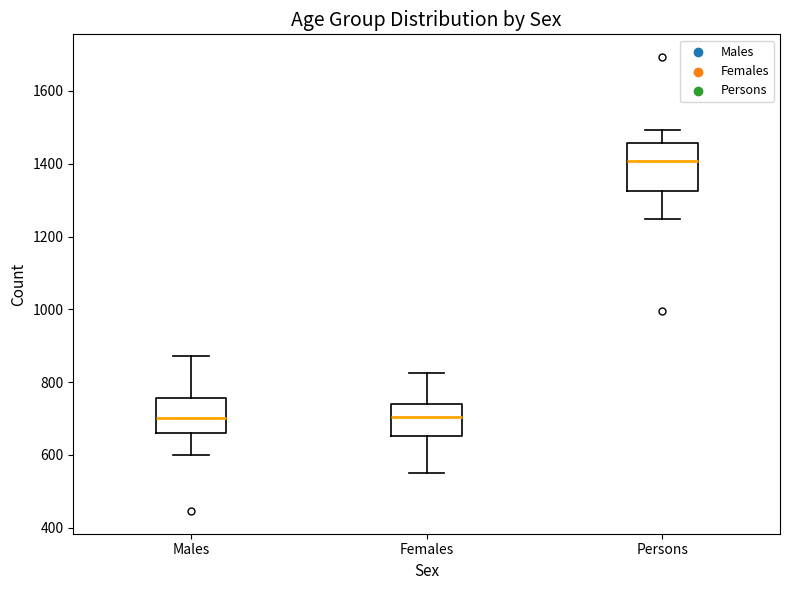

Reading left to right, transcribe this box plot: for each box, give where its median line is, the range the box spans, and where its two whiskers end, as read against the y-axis. The values are not printed on the chart, so give them approximately, as read against the axis.

Males: median 700, box 660 to 760, whiskers 600 to 880
Females: median 700, box 660 to 740, whiskers 560 to 820
Persons: median 1400, box 1320 to 1460, whiskers 1240 to 1500